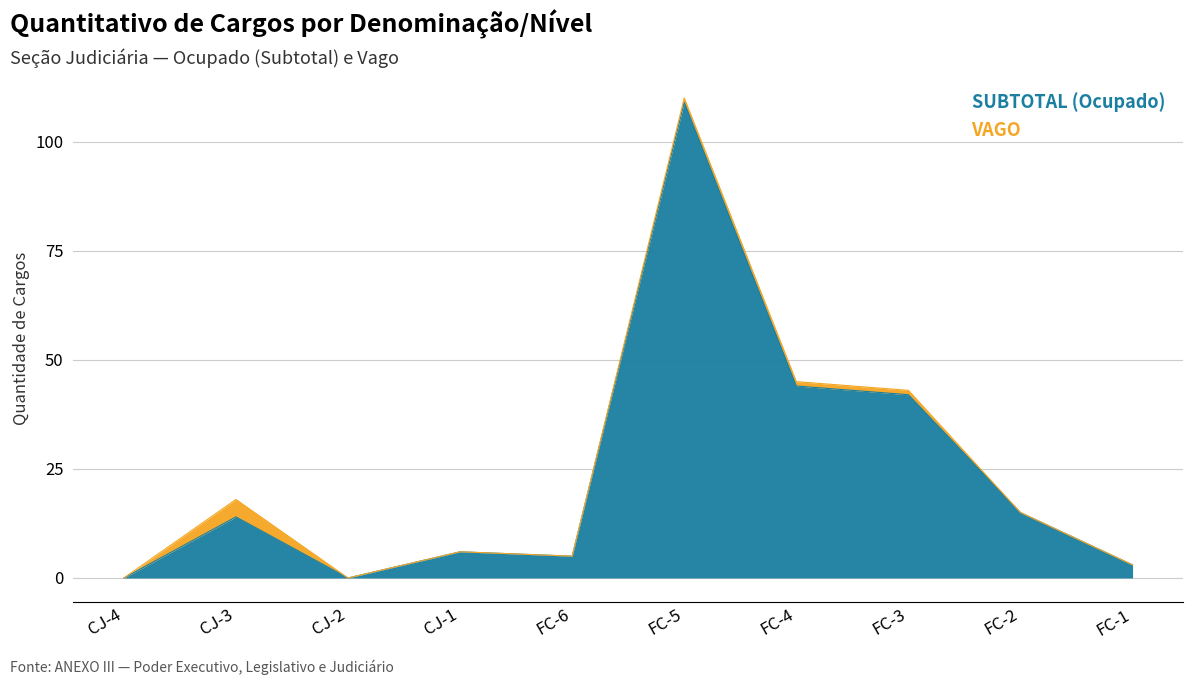

What is the label of the 3rd point from the right?

FC-3